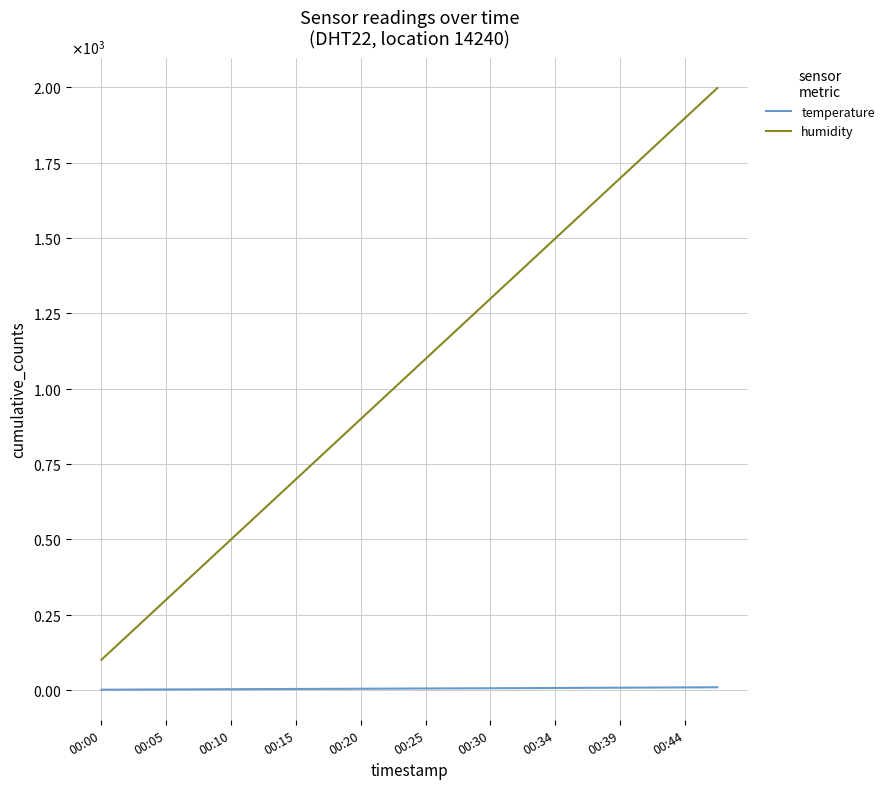

What are all the series names shown in the legend?

temperature, humidity